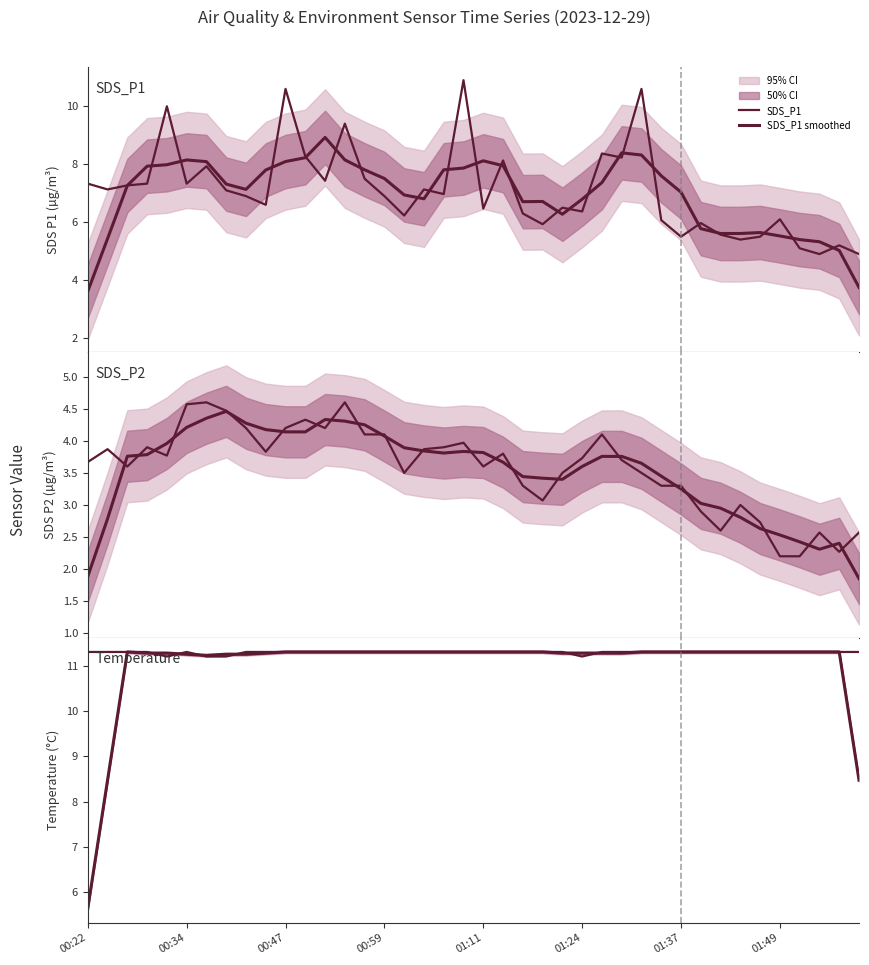

What is the smallest value displayed?

1.9